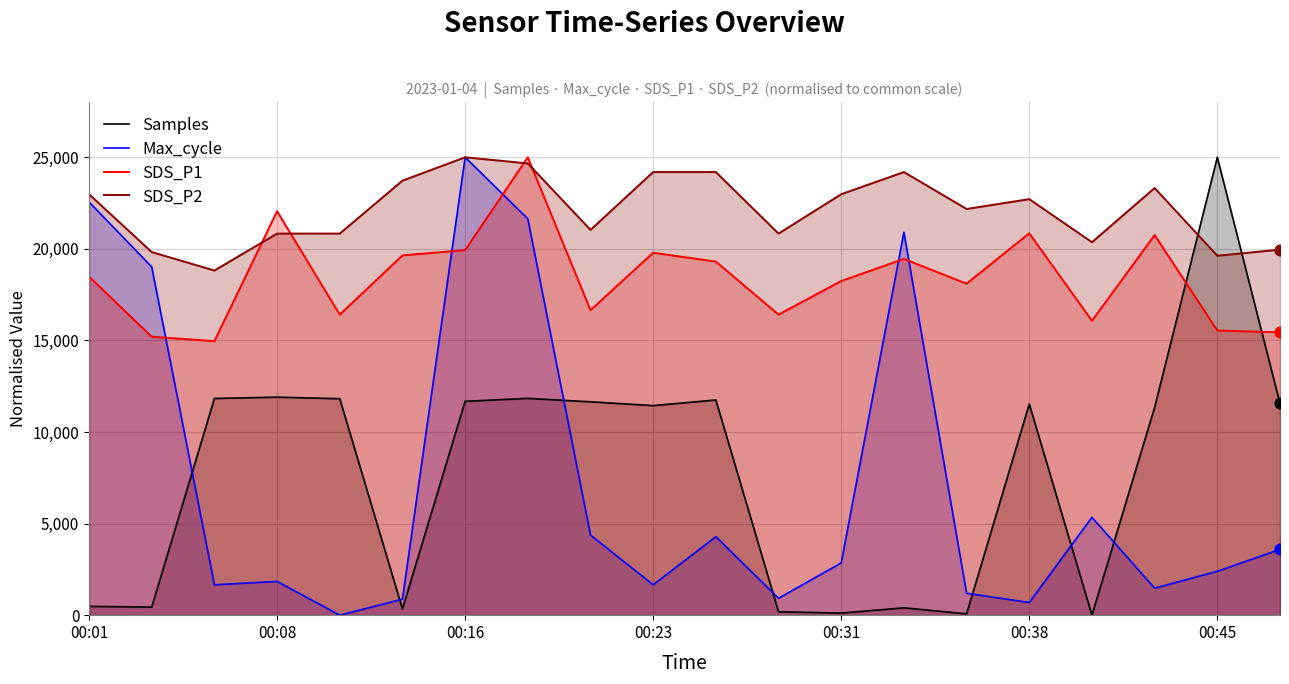

At which category is the sum across all series the highest?

7